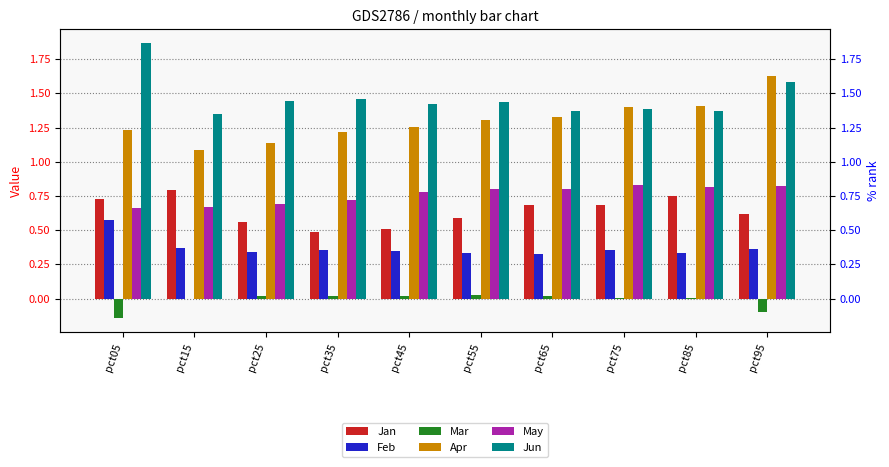

What is the sum of all Apr values?

13.0